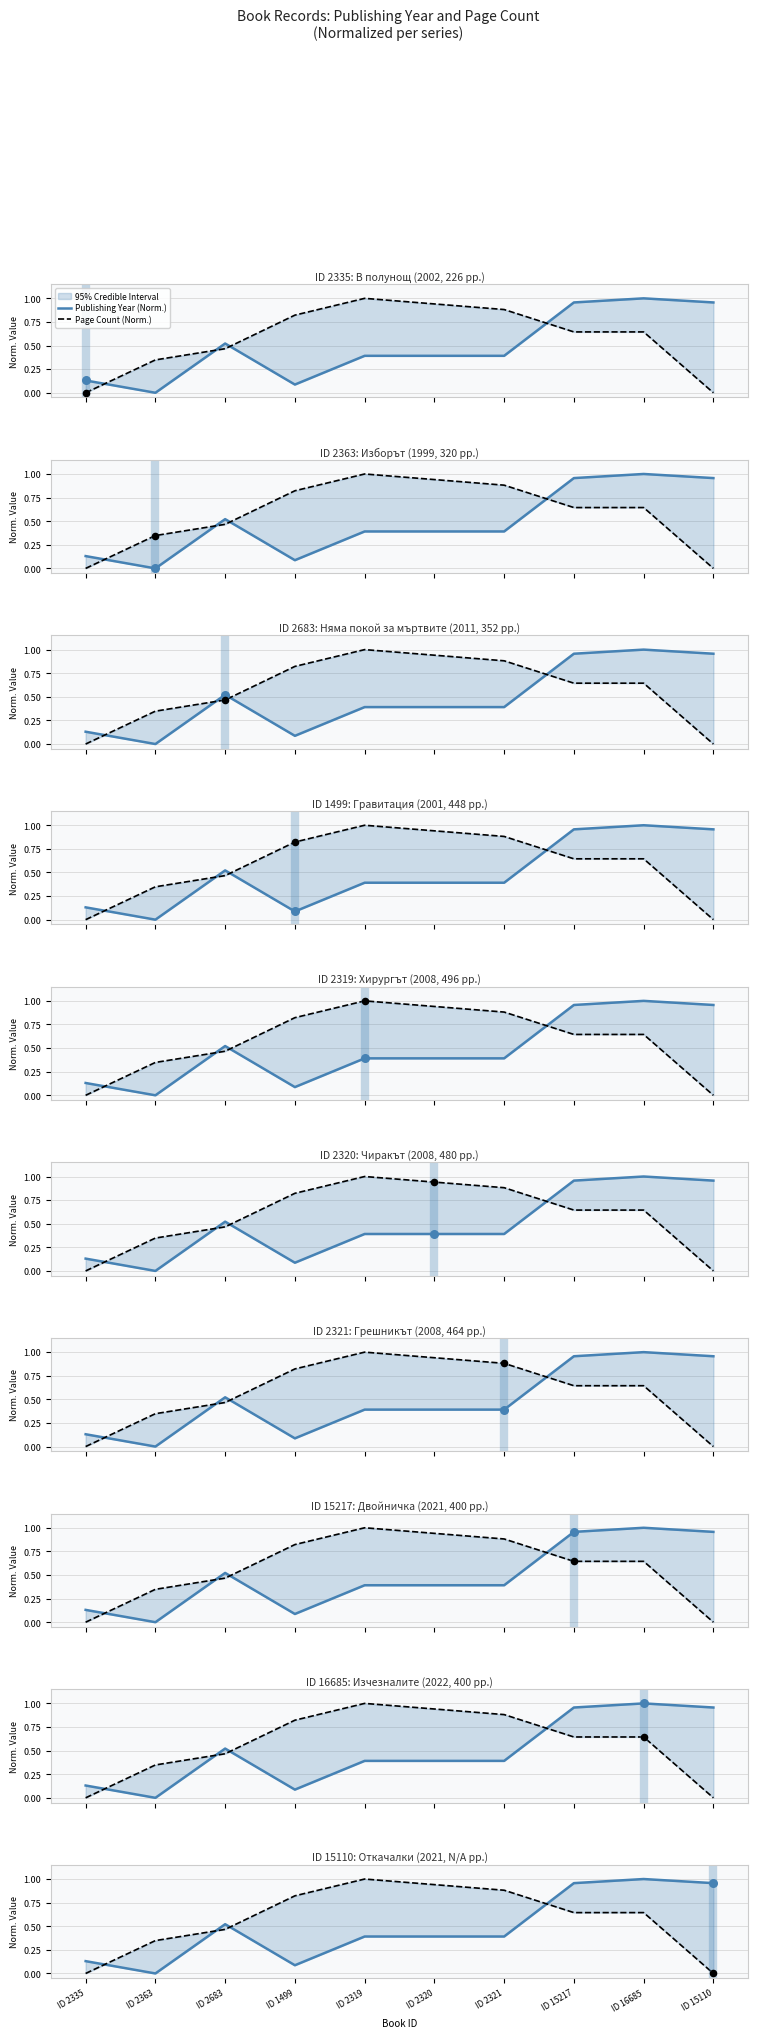

Is the value of Publishing Year (Norm.) at ID 2683 greater than the value of Page Count (Norm.) at ID 2683?

Yes